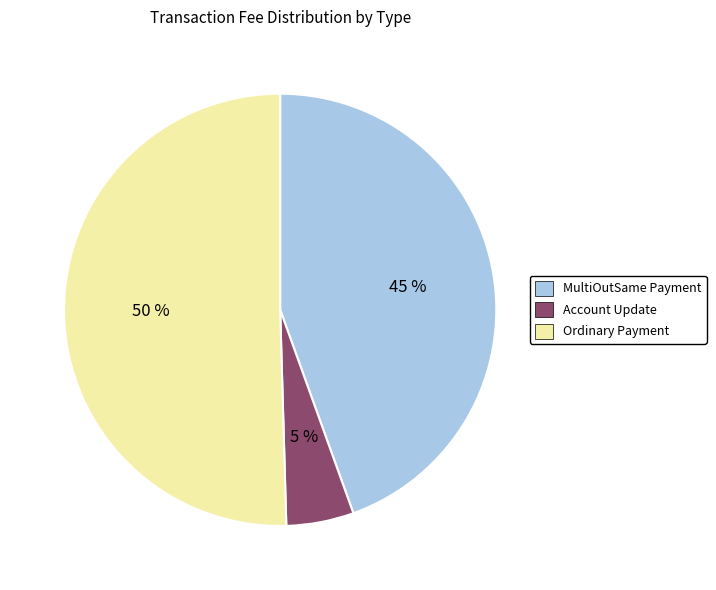

What is the majority slice?

Ordinary Payment